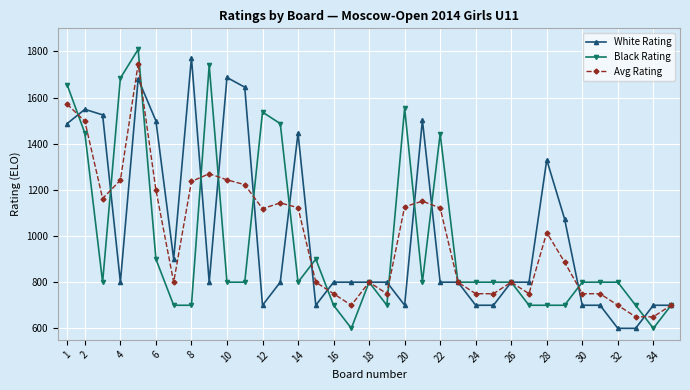

True or false: White Rating has more than 2 interior local peaks.

True